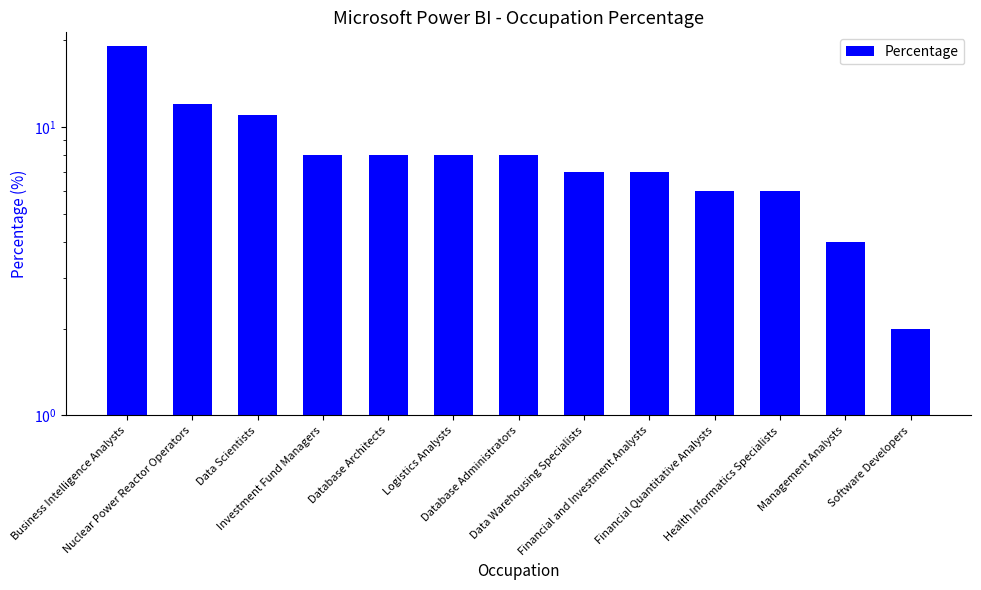

What is the value of the 4th bar from the left?

8